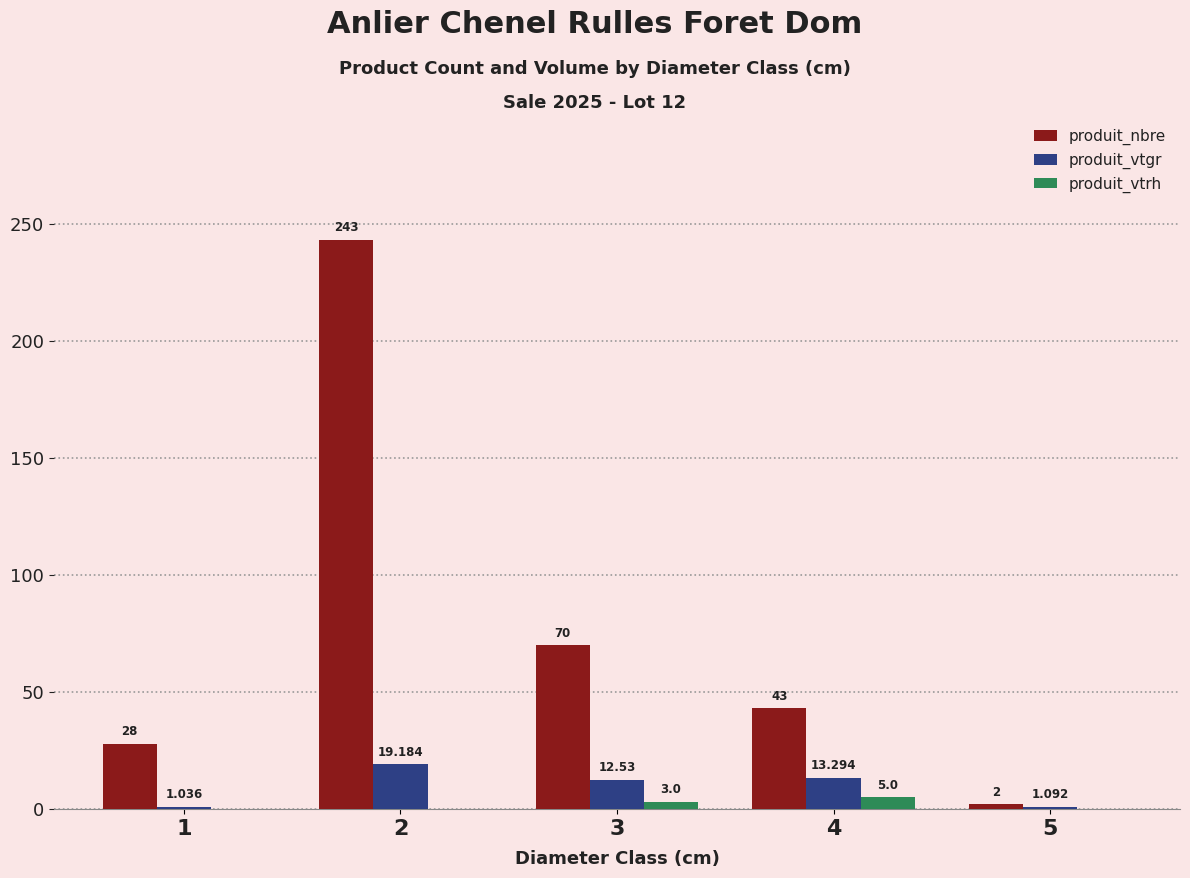

Are the bars horizontal?

No